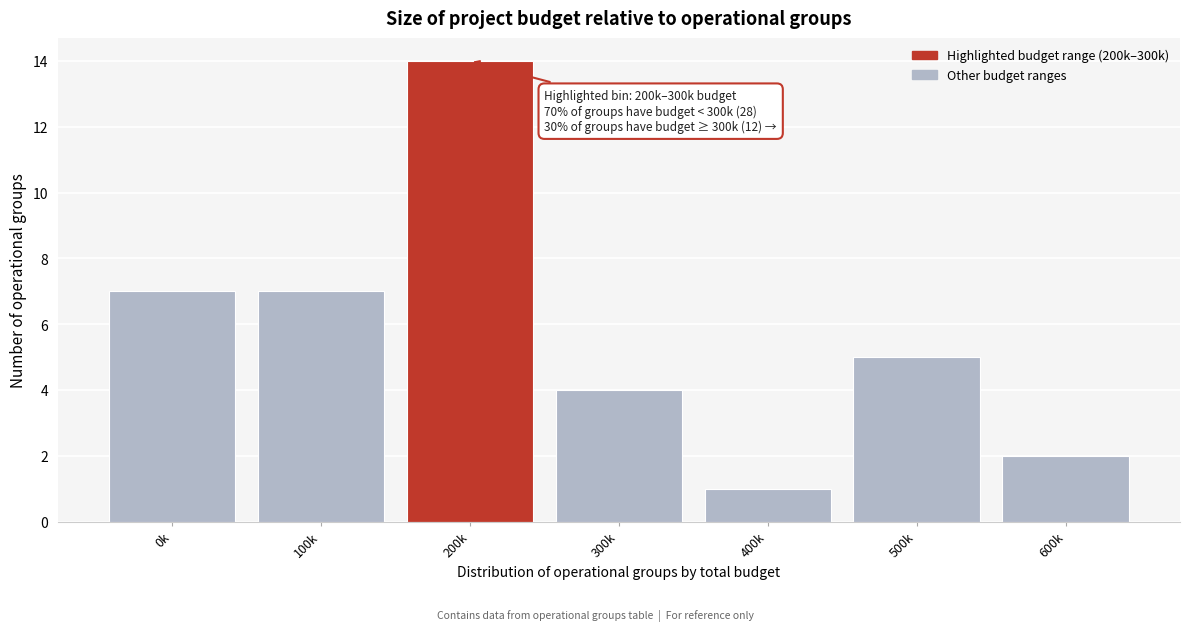

Reading left to right, transcribe all the data shown in this chart.

0k=7	100k=7	200k=14	300k=4	400k=1	500k=5	600k=2